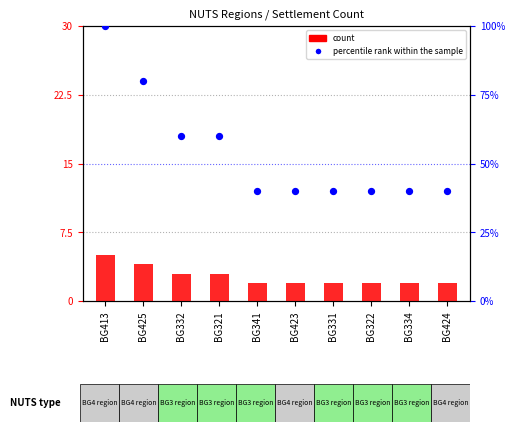

Which series has the widest spread of Y values?

percentile rank within the sample